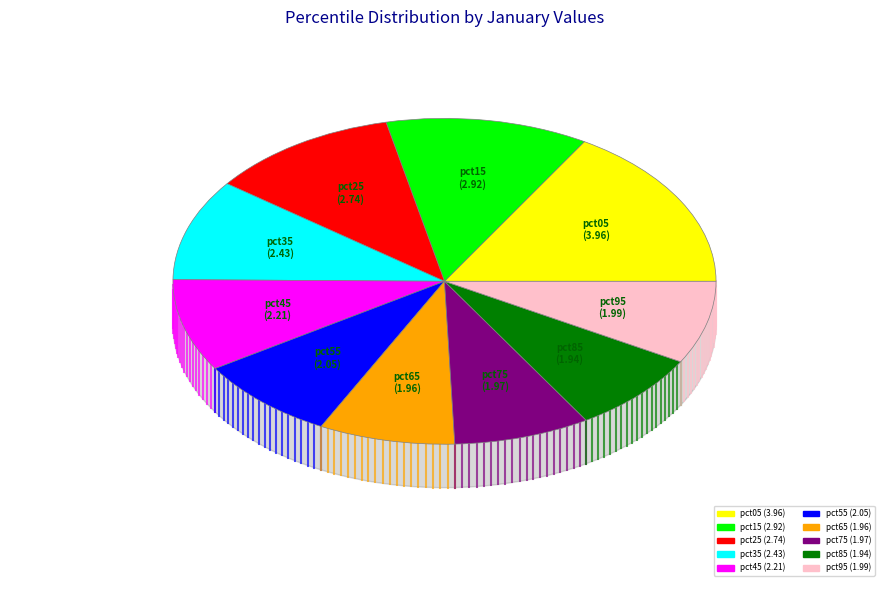

Which slice is the smallest?

pct85